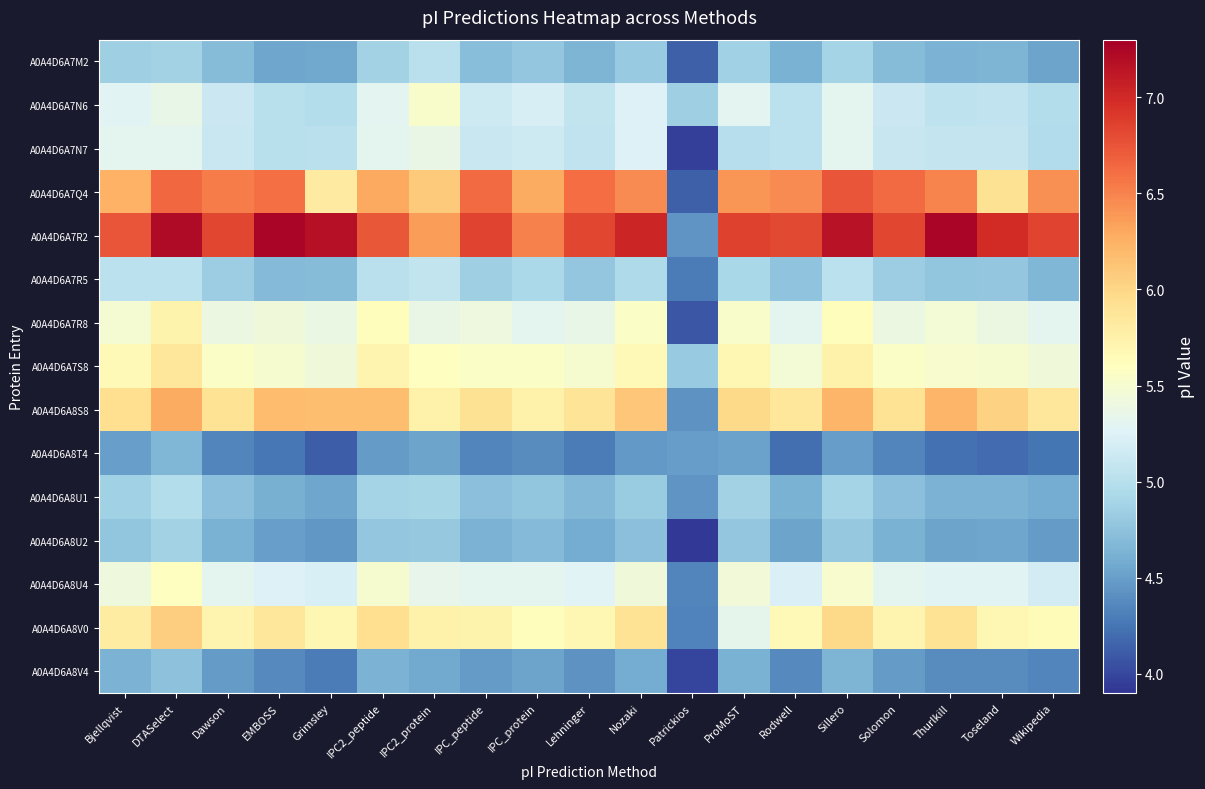

Which series has the largest total across all categories?

A0A4D6A7R2